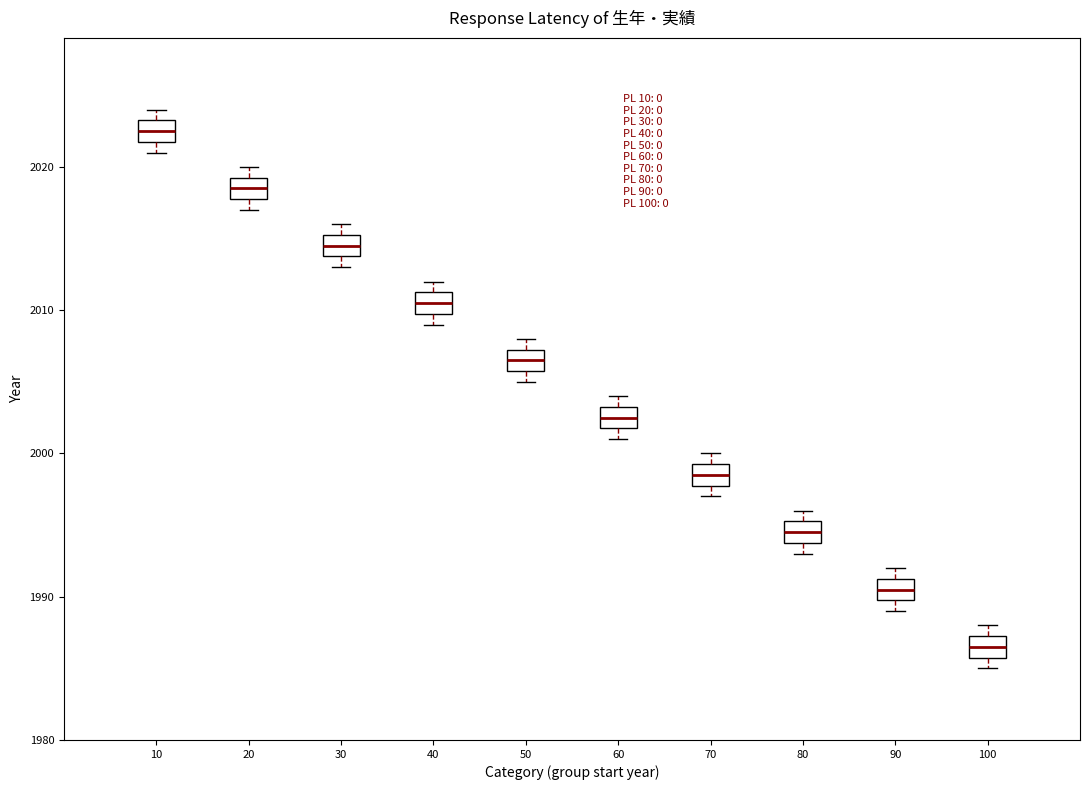

Reading left to right, transcribe this box plot: for each box, give where its median line is, the range the box spans, and where its two whiskers end, as read against the y-axis. The values are not printed on the chart, so give them approximately, as read against the axis.

10: median 2023 (inside the box), box 2022 to 2023, whiskers 2021 to 2024
20: median 2019 (inside the box), box 2018 to 2019, whiskers 2017 to 2020
30: median 2015 (inside the box), box 2014 to 2015, whiskers 2013 to 2016
40: median 2011 (inside the box), box 2010 to 2011, whiskers 2009 to 2012
50: median 2007 (inside the box), box 2006 to 2007, whiskers 2005 to 2008
60: median 2003 (inside the box), box 2002 to 2003, whiskers 2001 to 2004
70: median 1999 (inside the box), box 1998 to 1999, whiskers 1997 to 2000
80: median 1995 (inside the box), box 1994 to 1995, whiskers 1993 to 1996
90: median 1991 (inside the box), box 1990 to 1991, whiskers 1989 to 1992
100: median 1987 (inside the box), box 1986 to 1987, whiskers 1985 to 1988